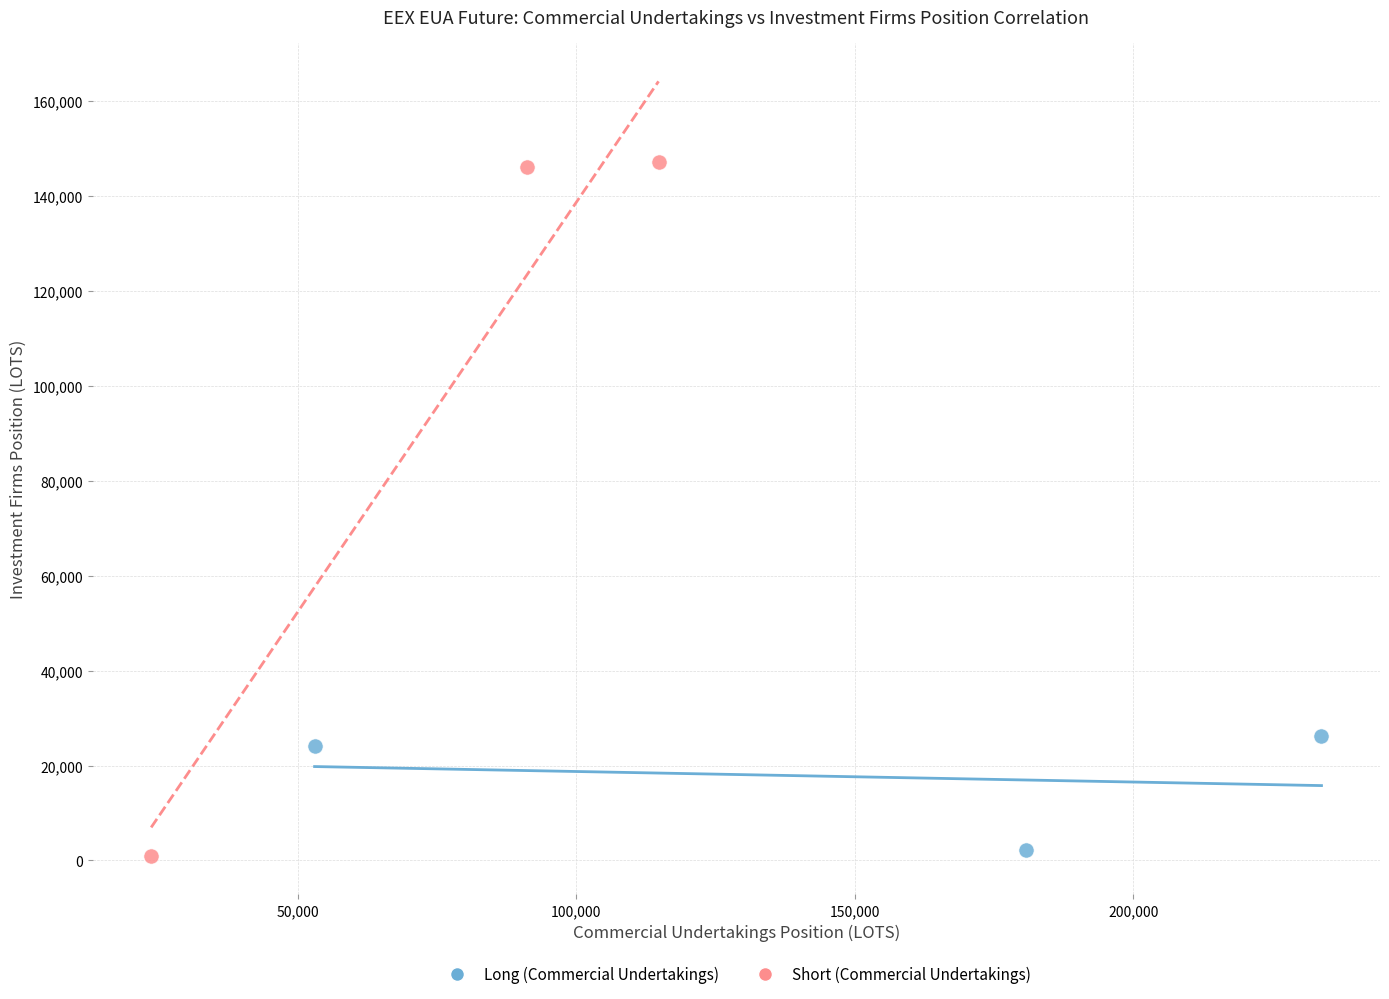

Which series contains the highest Y value?

Short (Commercial Undertakings)